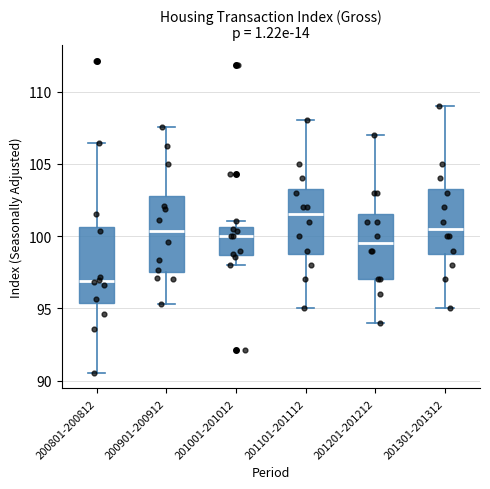

Reading left to right, transcribe this box plot: for each box, give where its median line is, the range the box spans, and where its two whiskers end, as read against the y-axis. The values are not printed on the chart, so give them approximately, as read against the axis.

200801-200812: median 97.0, box 95.5 to 100.5, whiskers 90.5 to 106.5
200901-200912: median 100.5, box 97.5 to 103.0, whiskers 95.5 to 107.5
201001-201012: median 100.0, box 98.5 to 100.5, whiskers 98.0 to 101.0
201101-201112: median 101.5, box 99.0 to 103.5, whiskers 95.0 to 108.0
201201-201212: median 99.5, box 97.0 to 101.5, whiskers 94.0 to 107.0
201301-201312: median 100.5, box 99.0 to 103.5, whiskers 95.0 to 109.0